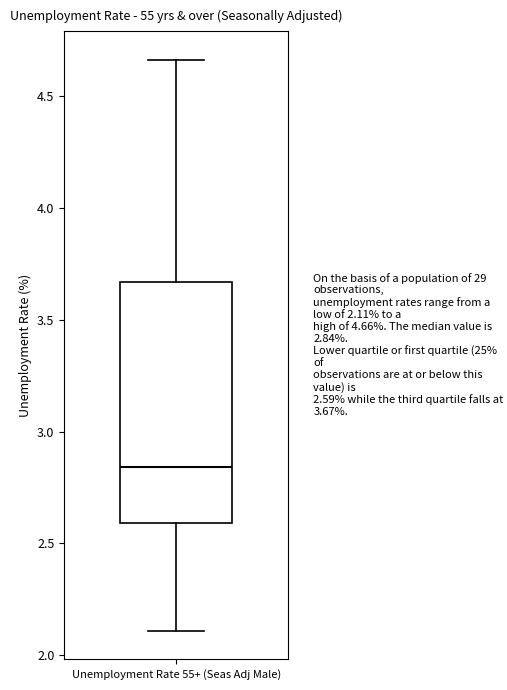

Where does the upper whisker of the box for Unemployment Rate 55+ (Seas Adj Male) end on the y-axis? The values are not printed on the chart, so give them approximately, as read against the axis.

4.65